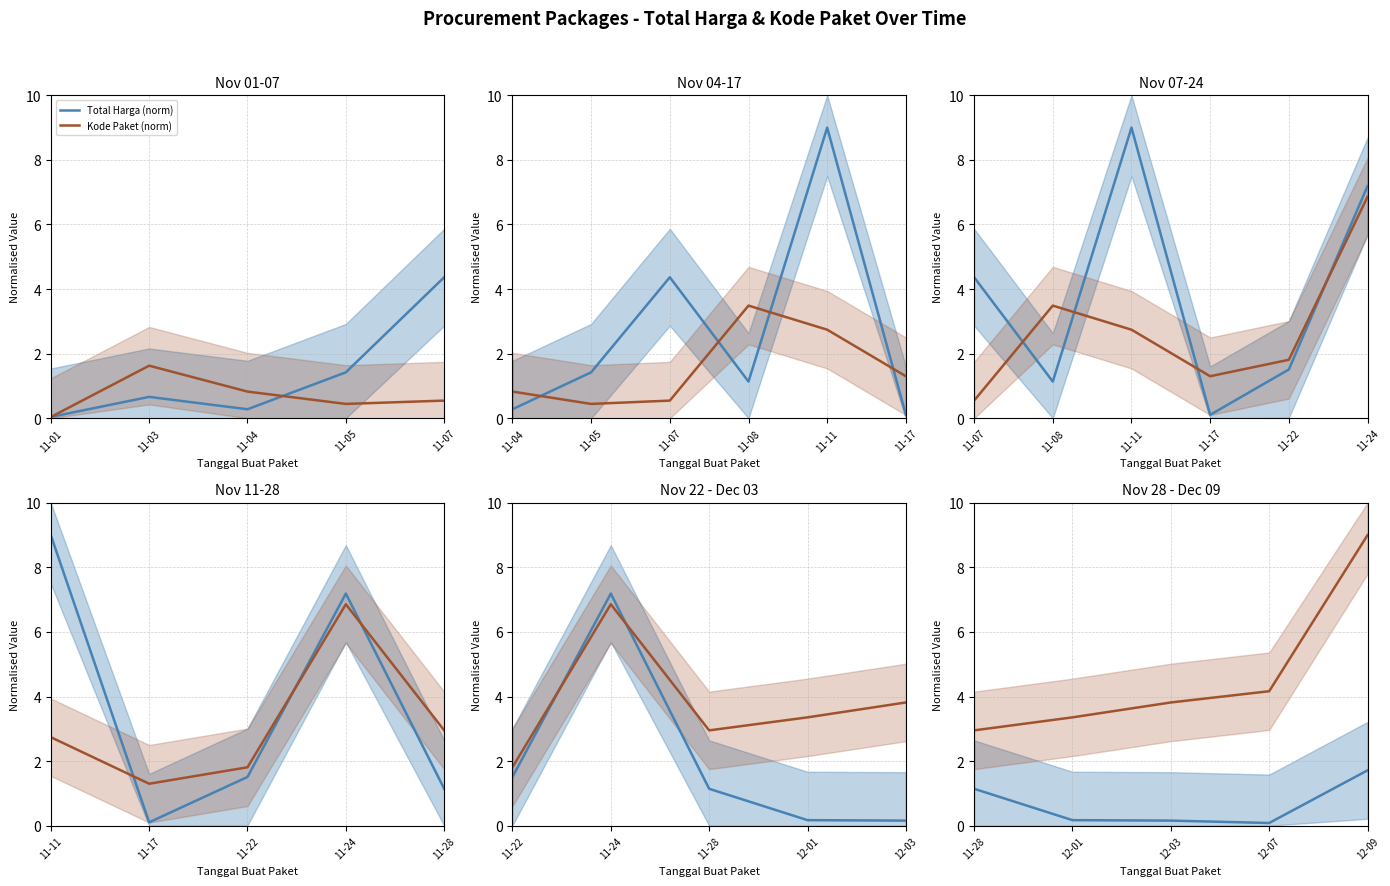

True or false: Total Harga (norm) and Kode Paket (norm) intersect in this chart.

False